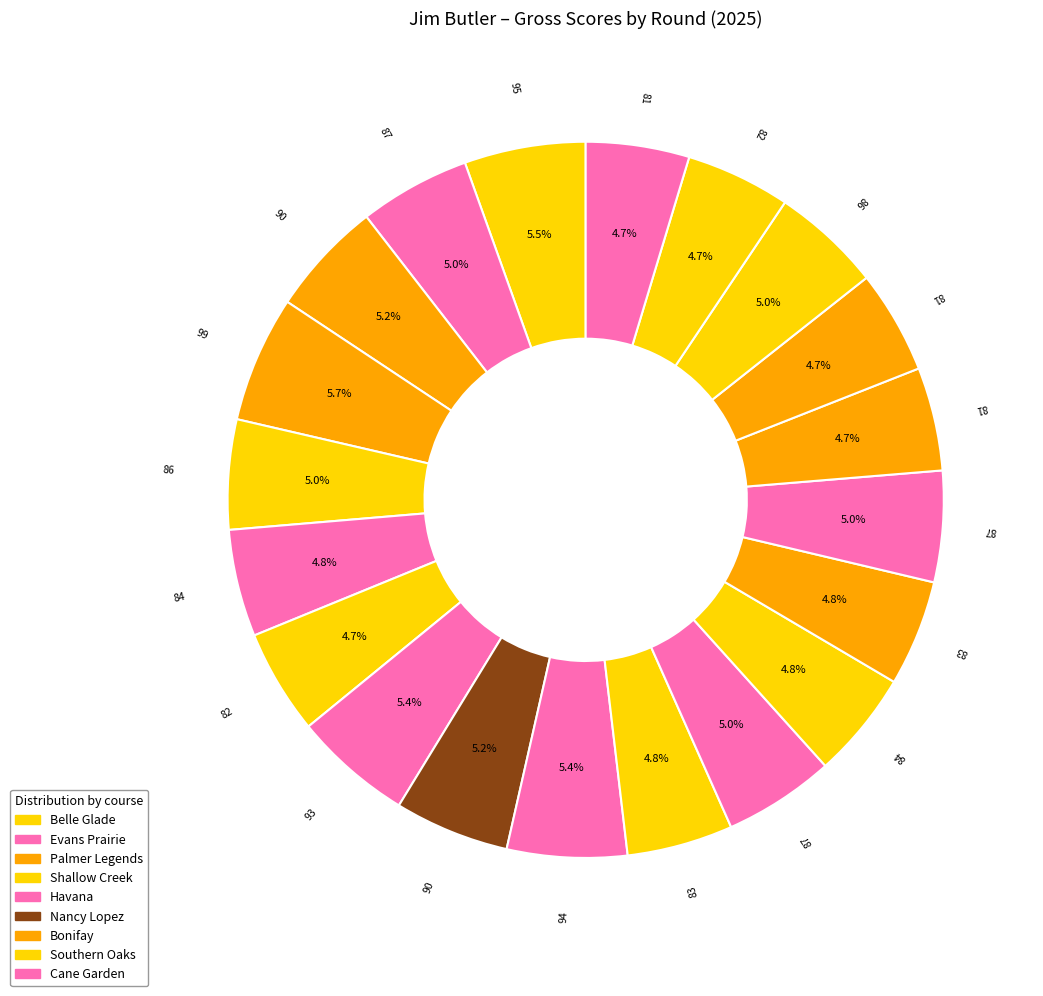

Which slice is the smallest?

Bonifay 2025-04-11